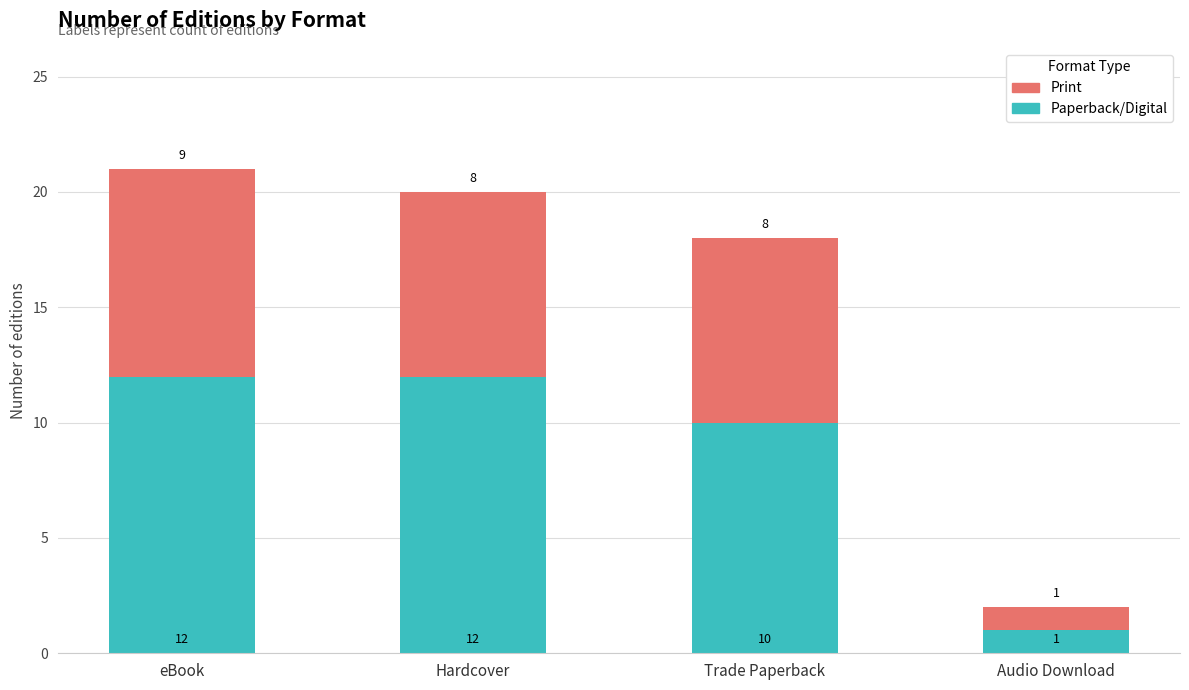

Reading right to left, list the values for the Paperback/Digital series.

1	10	12	12